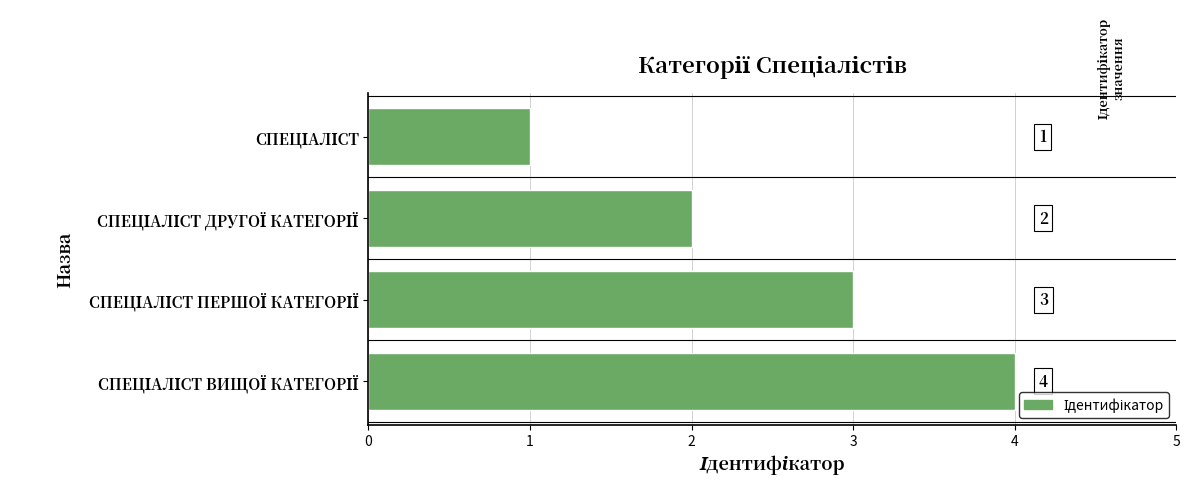

How many categories are shown in the chart?

4